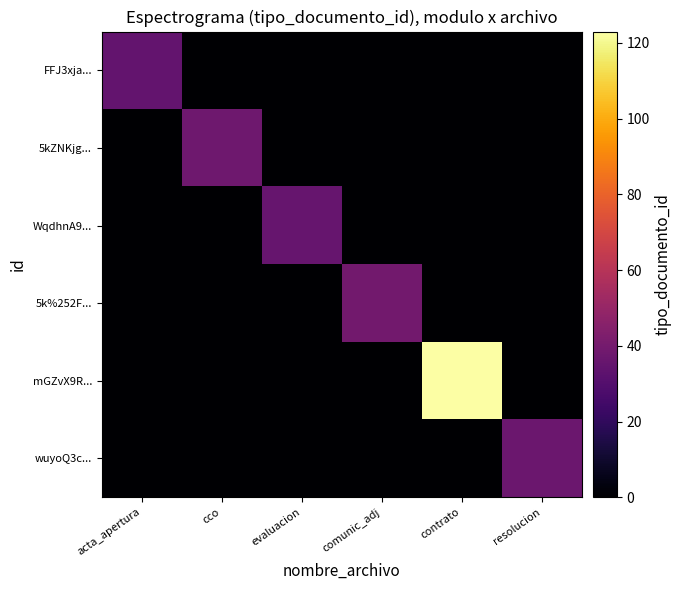

Between evaluacion and resolucion, which series saw the biggest shift?

wuyoQ3c...